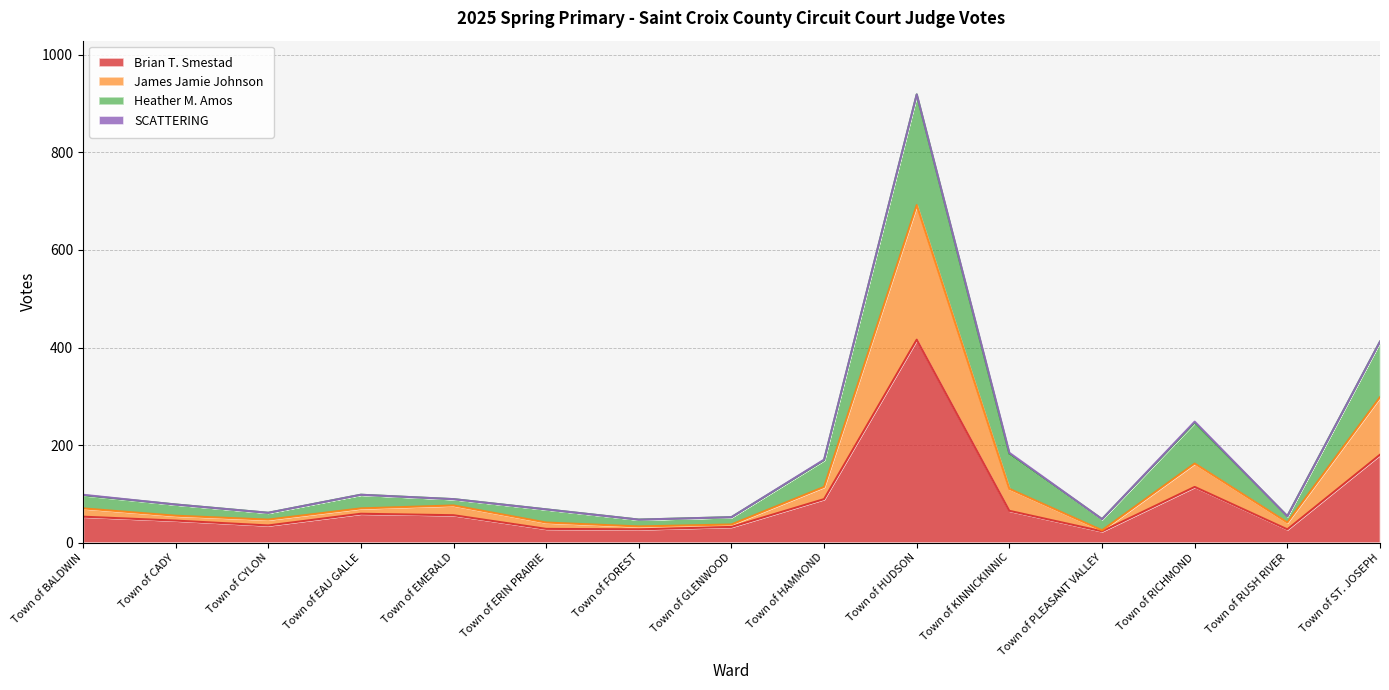

At which category is the sum across all series the highest?

Town of HUDSON